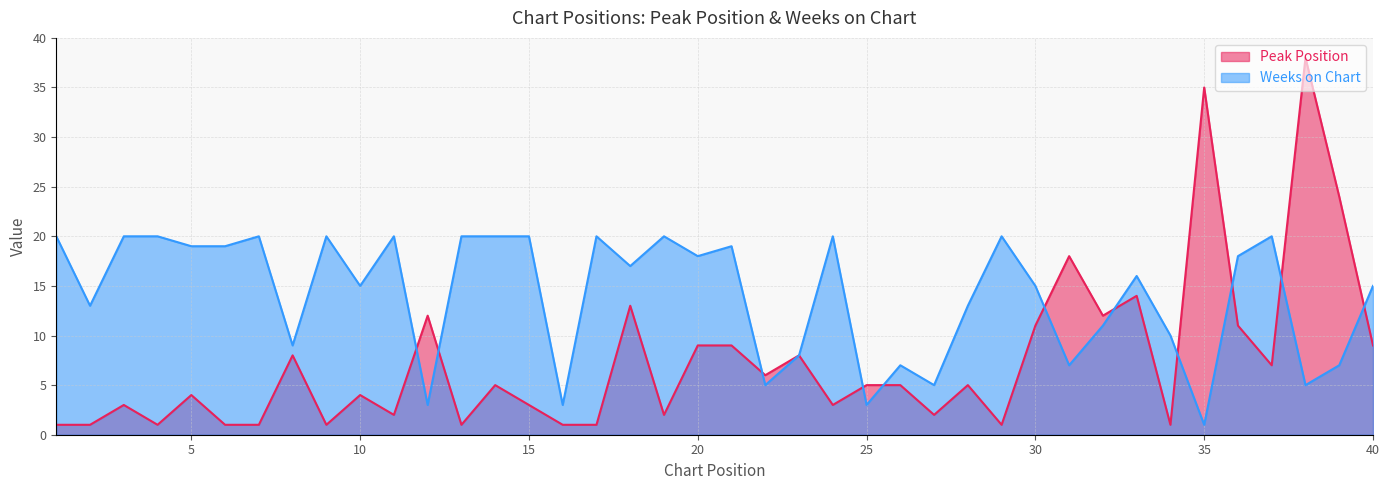

The value of Peak Position at 39 is 41. True or false?

False